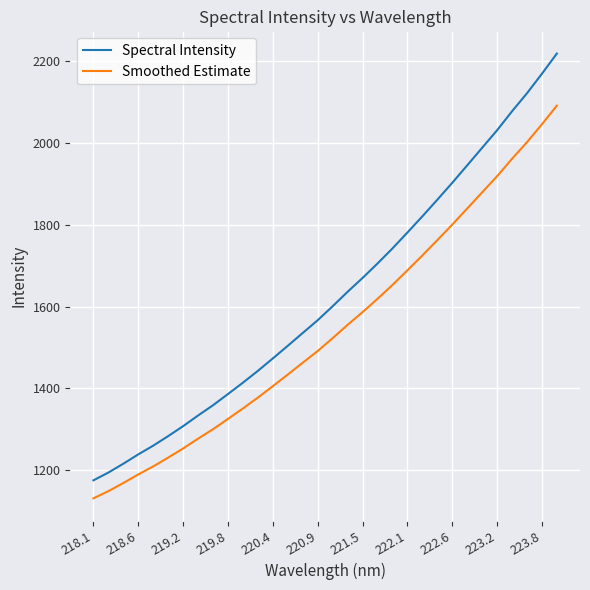

True or false: Spectral Intensity and Smoothed Estimate cross at least once.

False